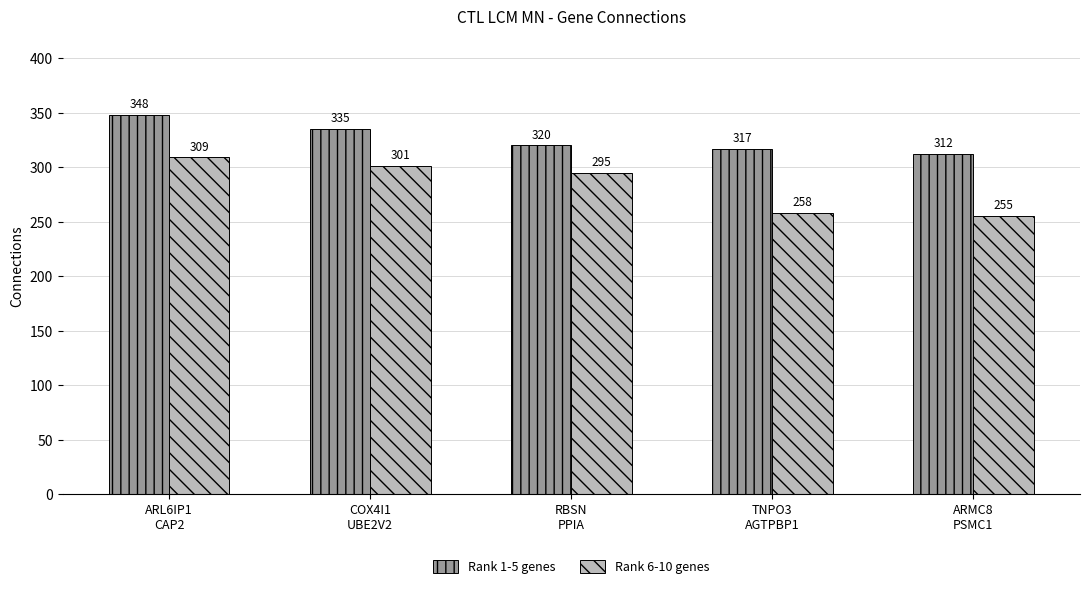

List the series in order of their overall mean, highest first.

Rank 1-5 genes, Rank 6-10 genes